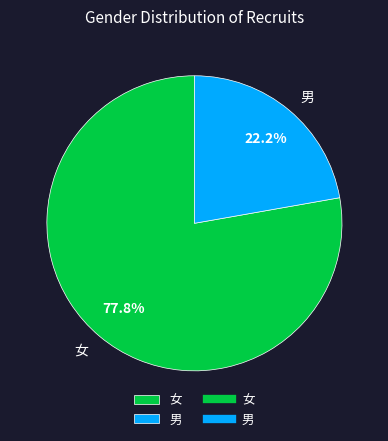

Do 男 and 女 together represent more than half of the pie?

Yes